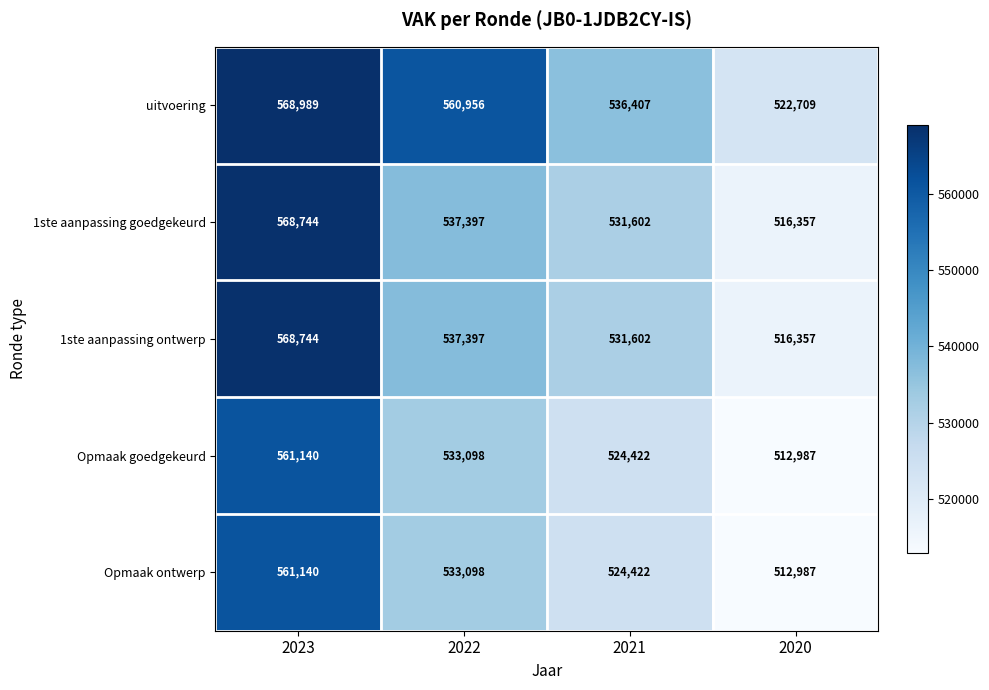

How many Opmaak goedgekeurd values are between 524422 and 561140?

3